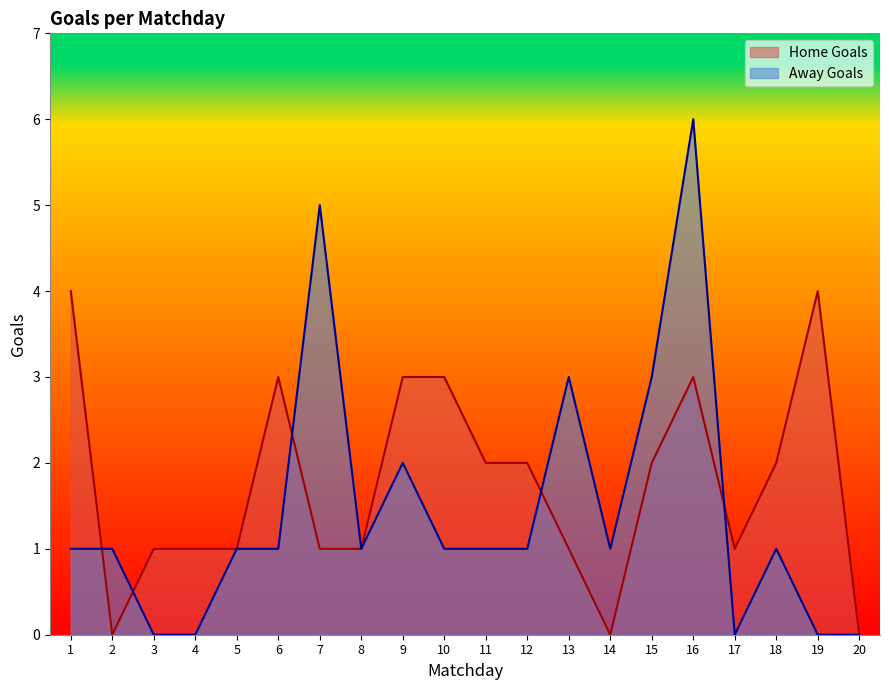

Does the chart display data point markers on the line(s)?

No